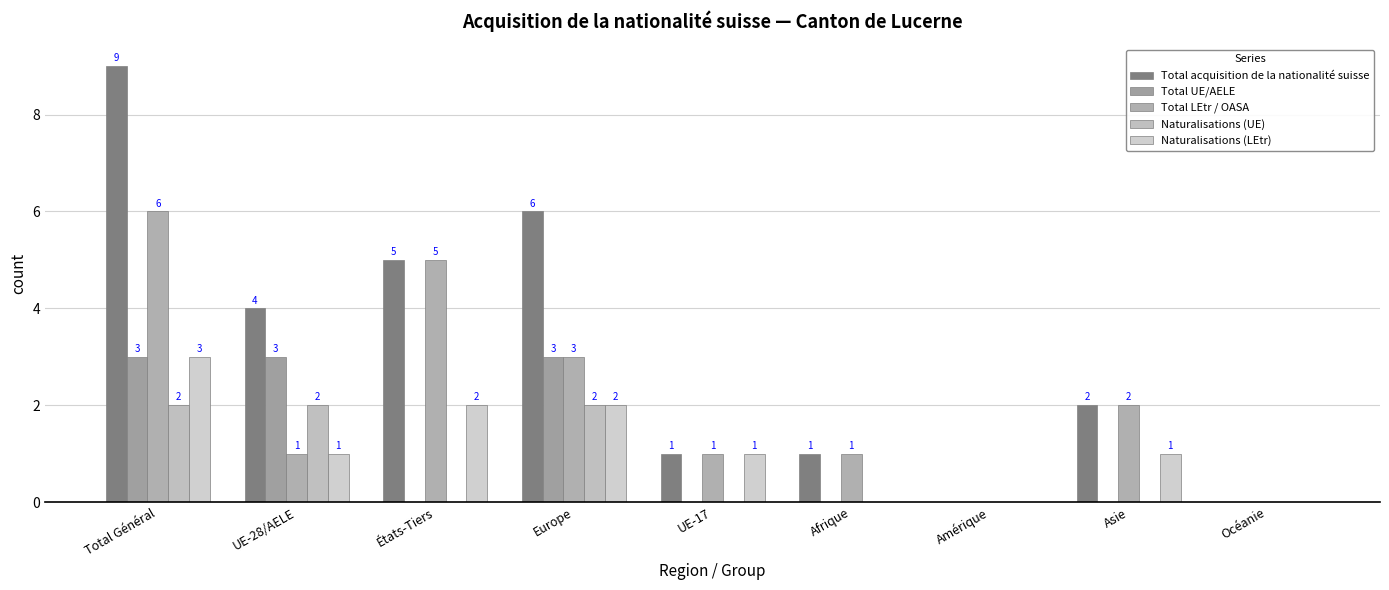

Count the number of data series in this chart.

5